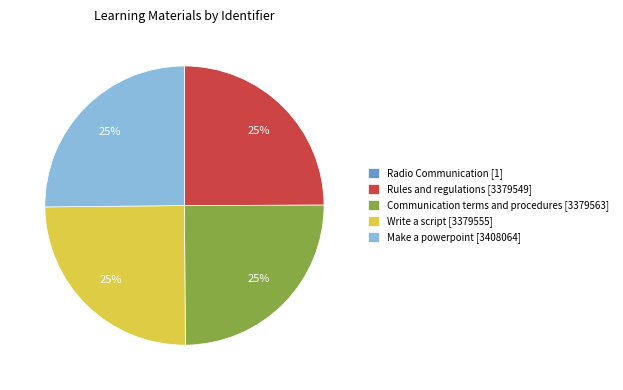

To the nearest percent, what is the difference between the largest and smallest slice percentages?

25%